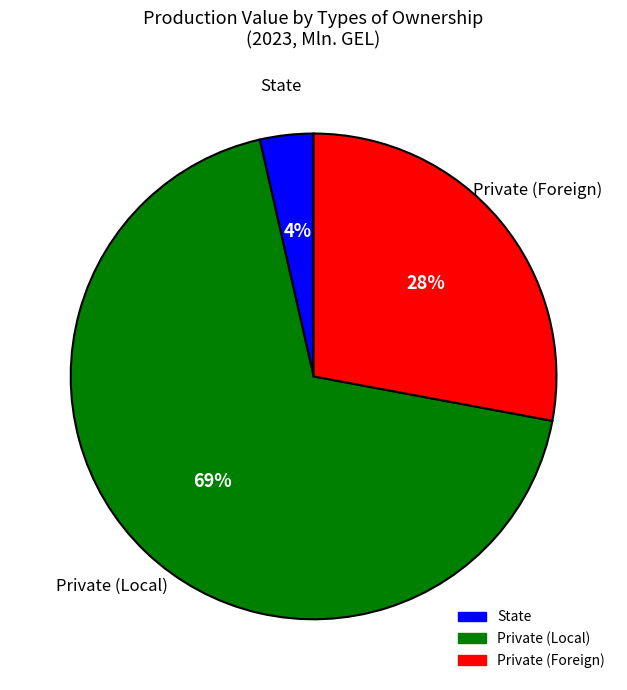

Is there any slice that represents more than half of the pie?

Yes